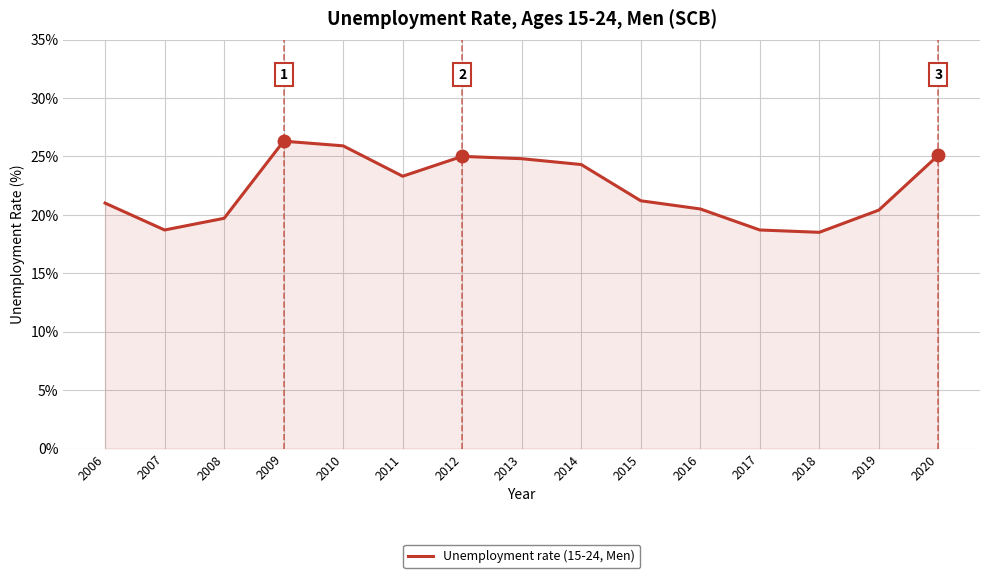

What is the change in value from 2013 to 2017?

-6.1